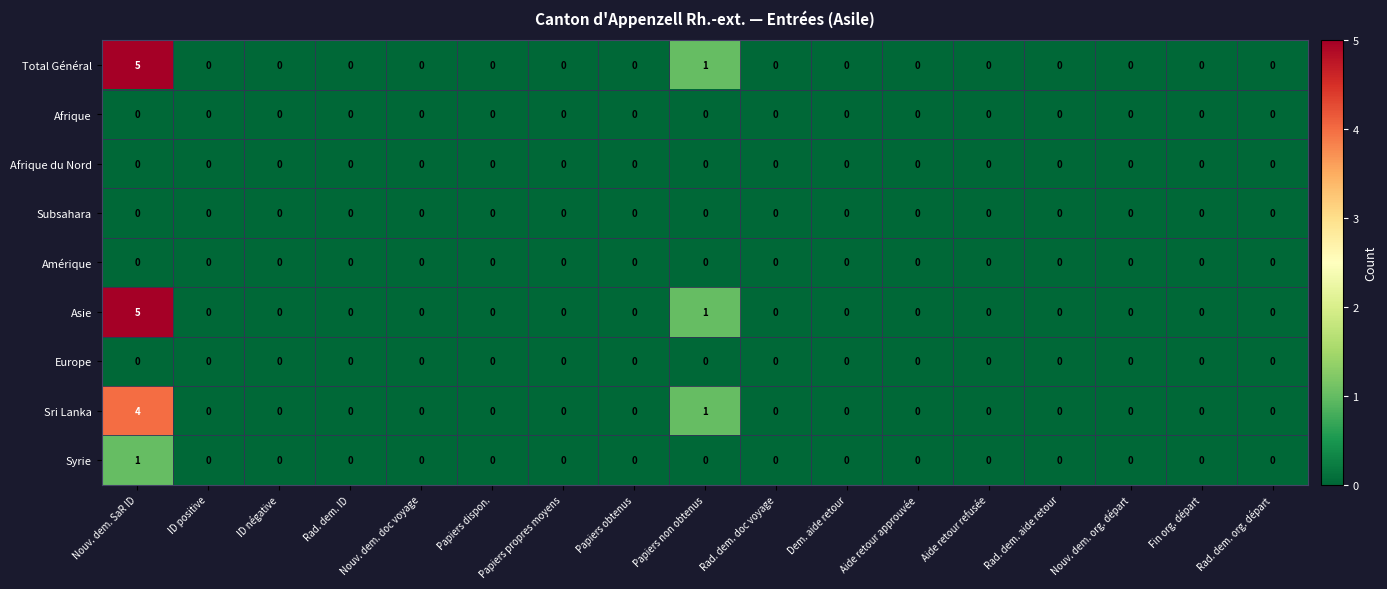

Is the value of Afrique at Papiers obtenus greater than the value of Asie at Nouv. dem. SaR ID?

No